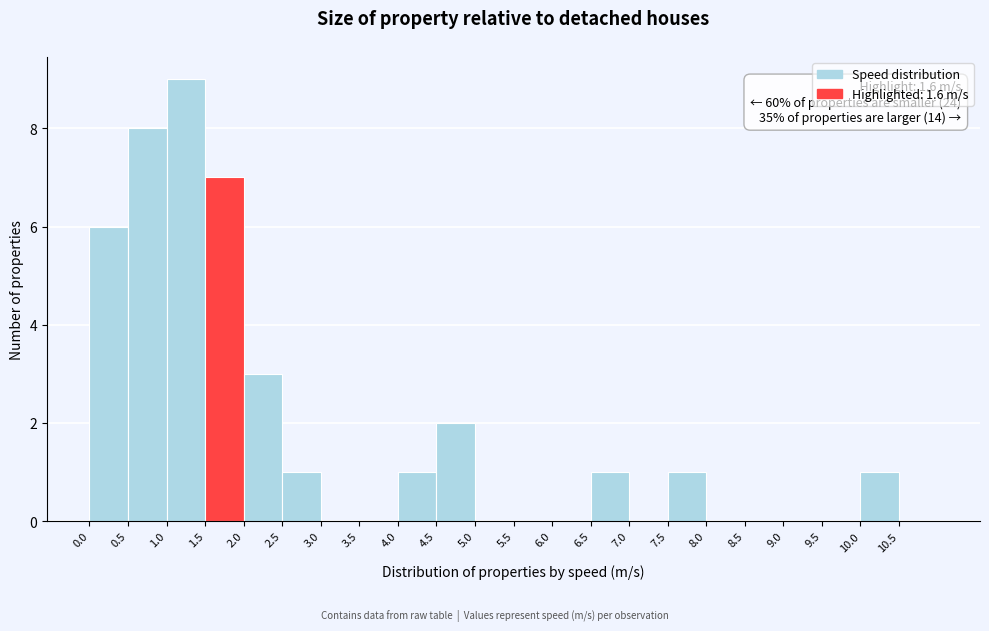

Which range on the x-axis has the tallest bar?

1.0 to 1.5